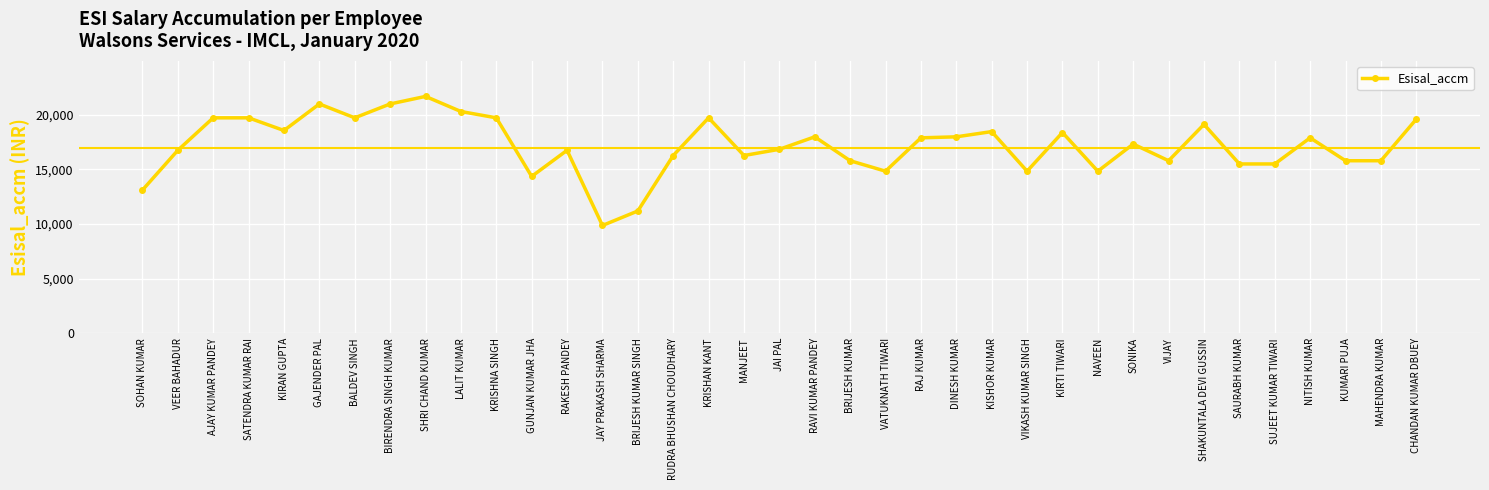

True or false: there are more than 1 points higher than both neighbors.

True